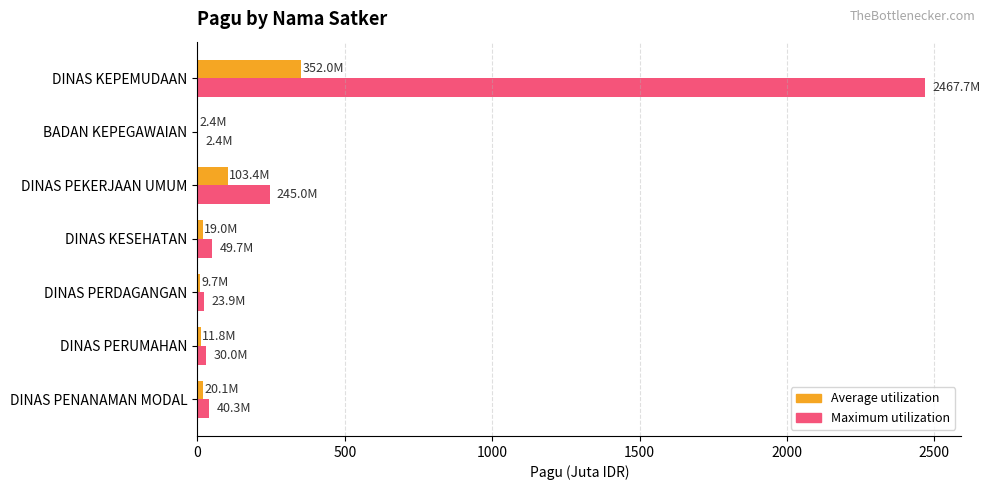

Which series has the largest total across all categories?

Maximum utilization